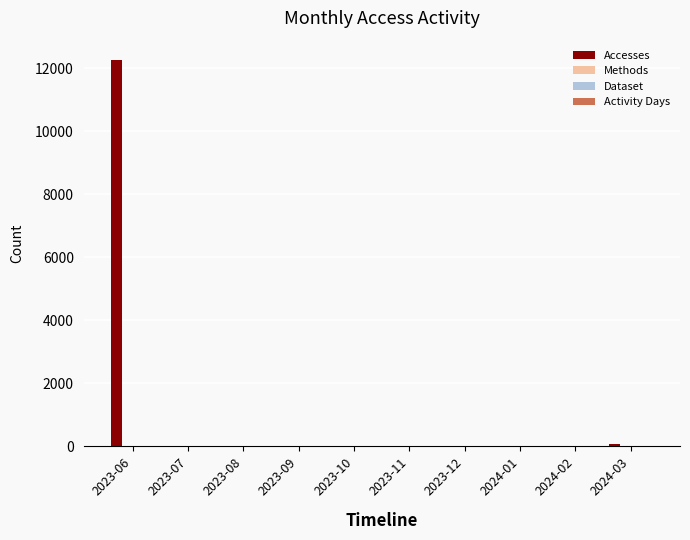

At which category is the sum across all series the highest?

2023-06